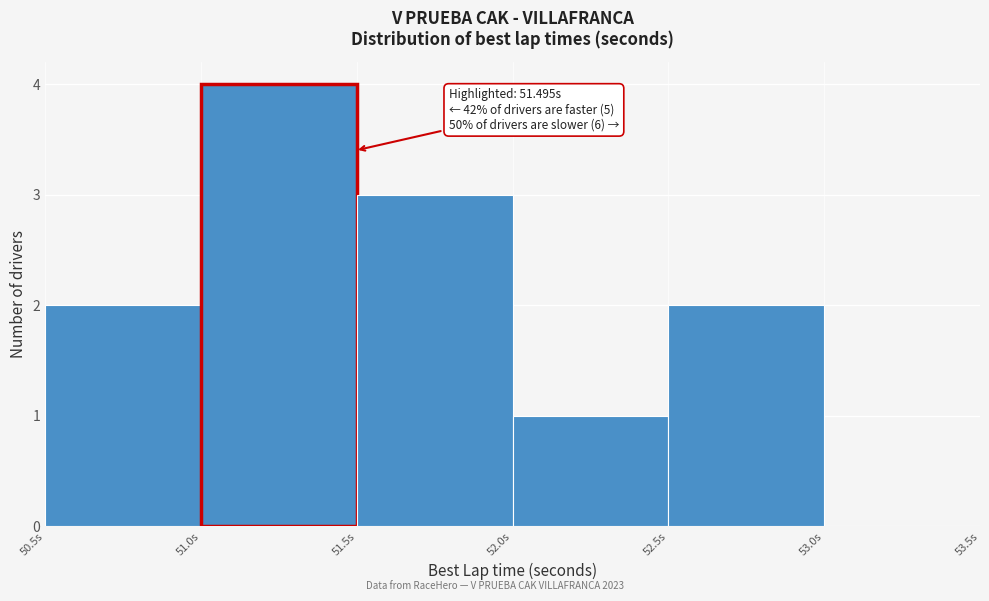

Over which range of the x-axis is the bar tallest?

51.0 to 51.5